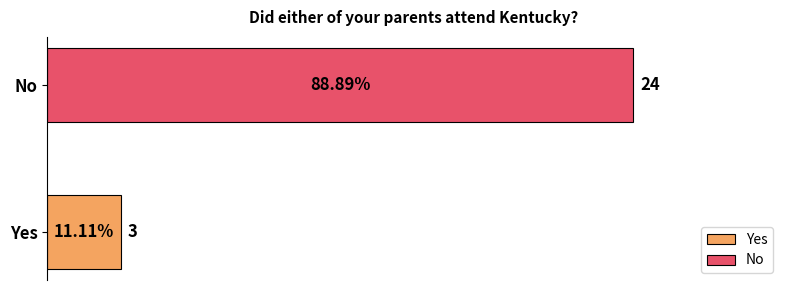

Rank the series by their average value, from highest to lowest.

No, Yes